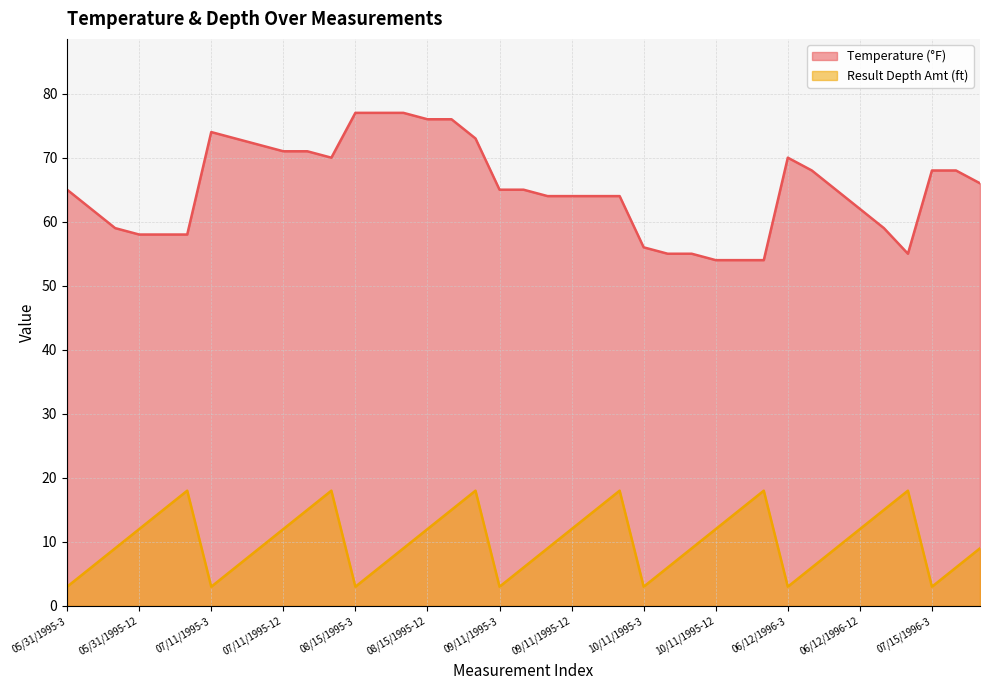

Does the chart have visible grid lines?

Yes